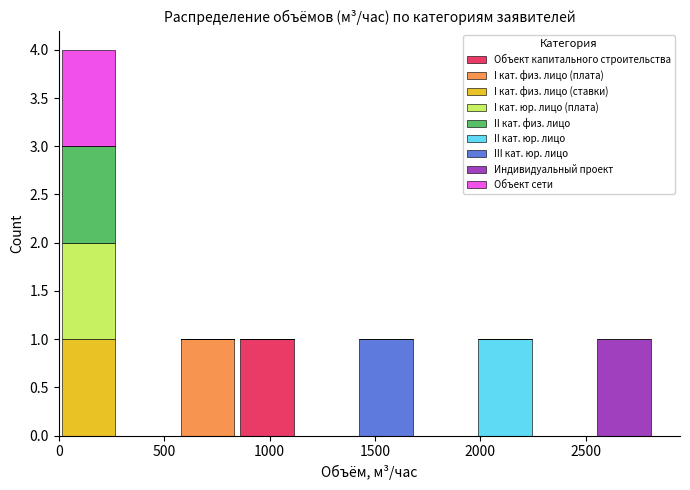

Which range on the x-axis has the tallest stacked bar (by total height)?

0 to 300